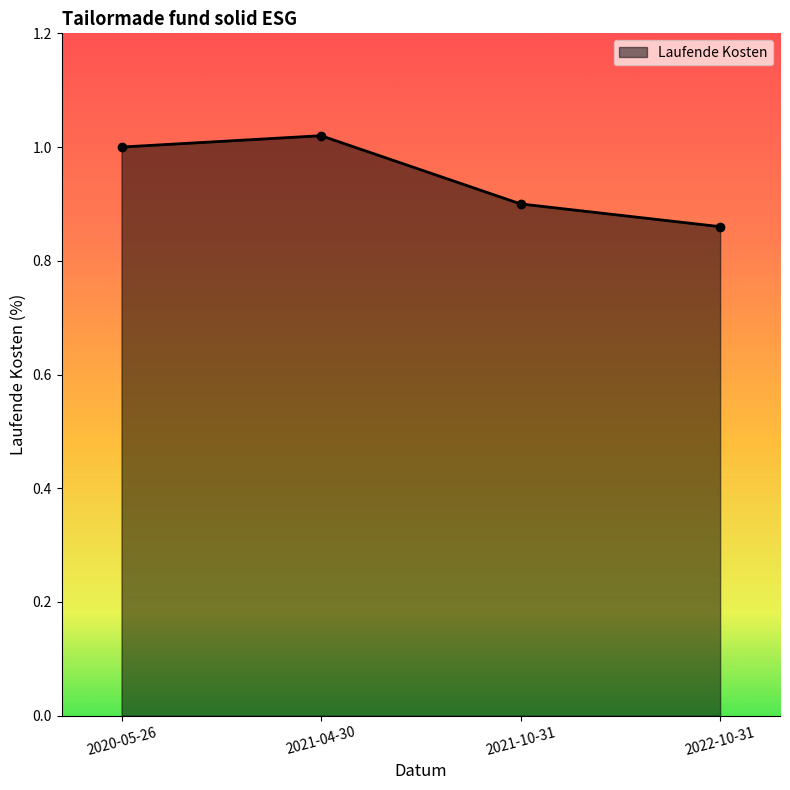

The value at 2020-05-26 is 0.4. True or false?

False